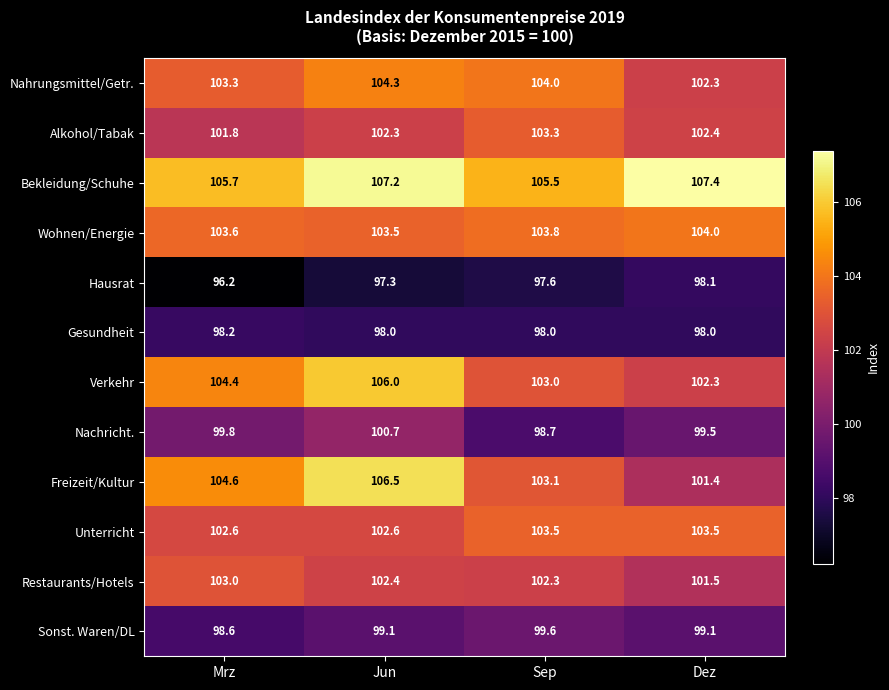

Rank the series by their maximum value, from lowest to highest.

Hausrat, Gesundheit, Sonst. Waren/DL, Nachricht., Restaurants/Hotels, Alkohol/Tabak, Unterricht, Wohnen/Energie, Nahrungsmittel/Getr., Verkehr, Freizeit/Kultur, Bekleidung/Schuhe